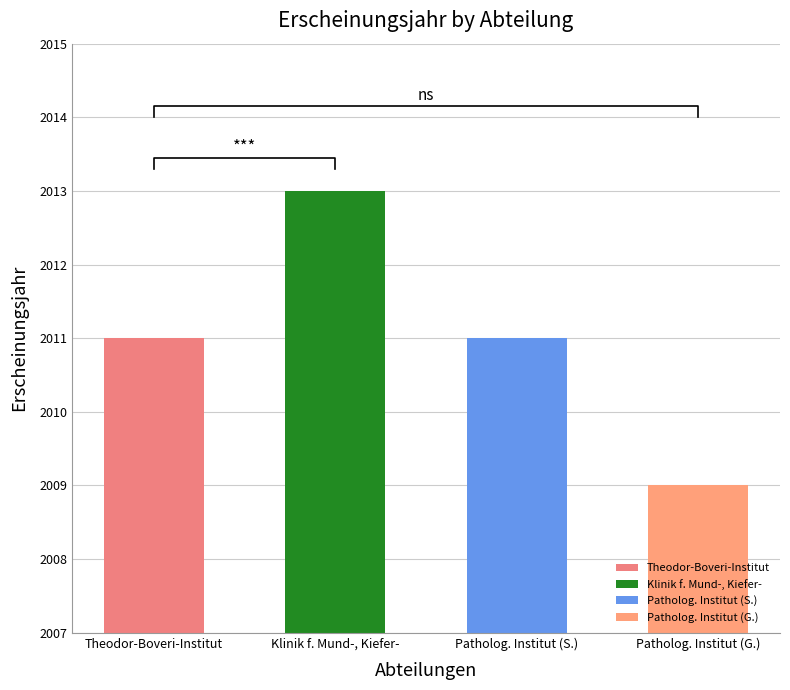

What position from the right is Theodor-Boveri-Institut?

4